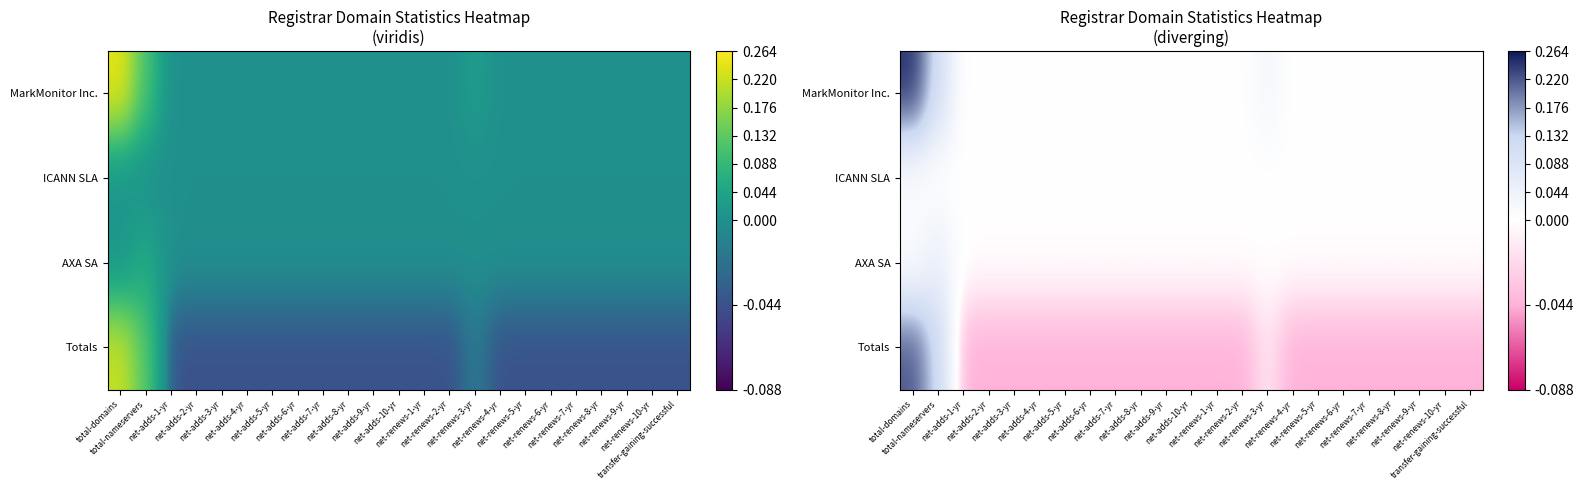

The value of AXA SA at net-adds-5-yr is 0.0. True or false?

True